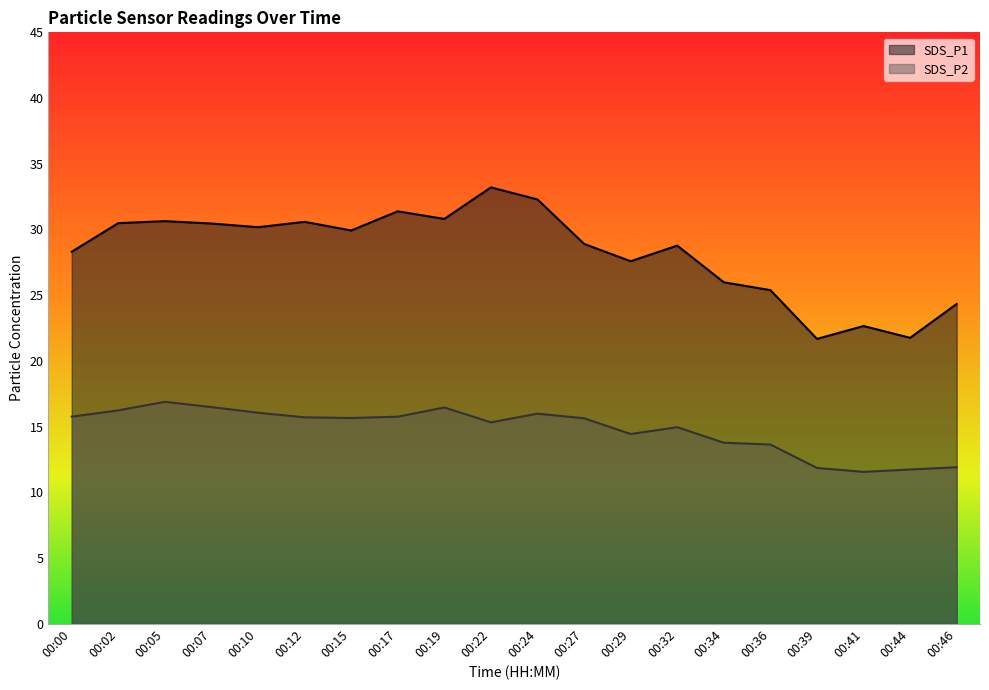

Reading right to left, transcribe all the data shown in this chart.

SDS_P1: 00:46=24.3	00:44=21.8	00:41=22.6	00:39=21.7	00:36=25.4	00:34=26.0	00:32=28.8	00:29=27.6	00:27=28.9	00:24=32.3	00:22=33.2	00:19=30.8	00:17=31.4	00:15=29.9	00:12=30.6	00:10=30.2	00:07=30.4	00:05=30.6	00:02=30.5	00:00=28.3
SDS_P2: 00:46=11.9	00:44=11.7	00:41=11.6	00:39=11.8	00:36=13.6	00:34=13.8	00:32=14.9	00:29=14.4	00:27=15.6	00:24=16.0	00:22=15.3	00:19=16.4	00:17=15.8	00:15=15.7	00:12=15.7	00:10=16.1	00:07=16.5	00:05=16.9	00:02=16.2	00:00=15.8